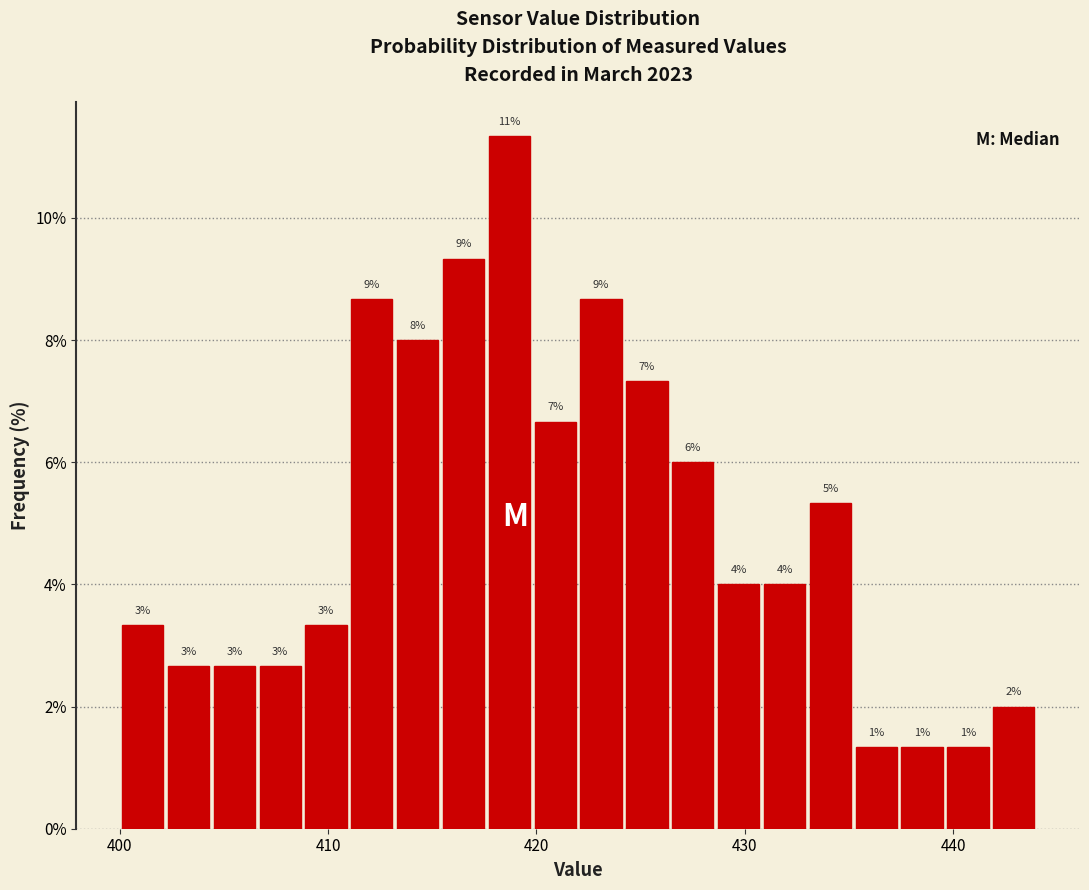

Read against the x-axis, roughly where is the centre of the tallest bar?

419